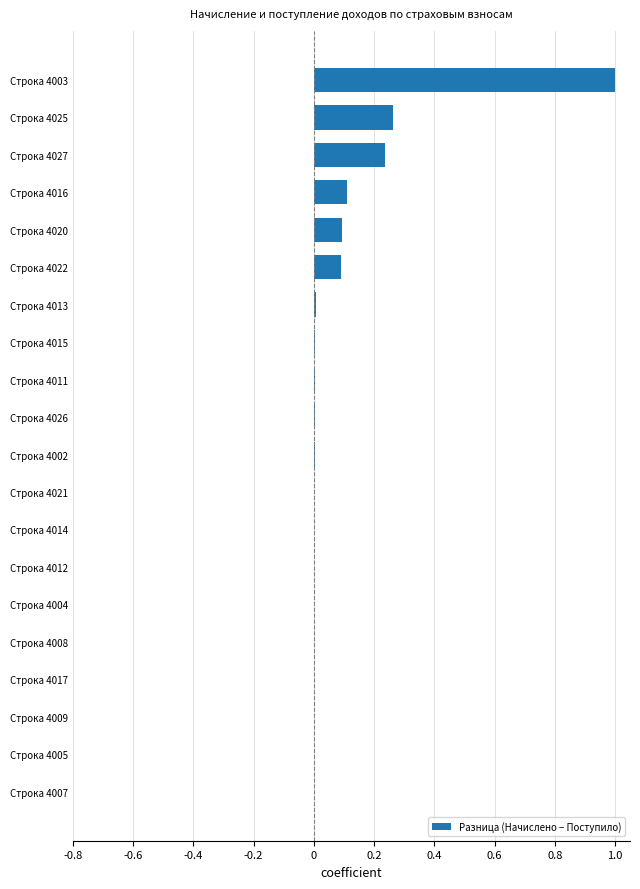

What is the sum of all values?

1.8